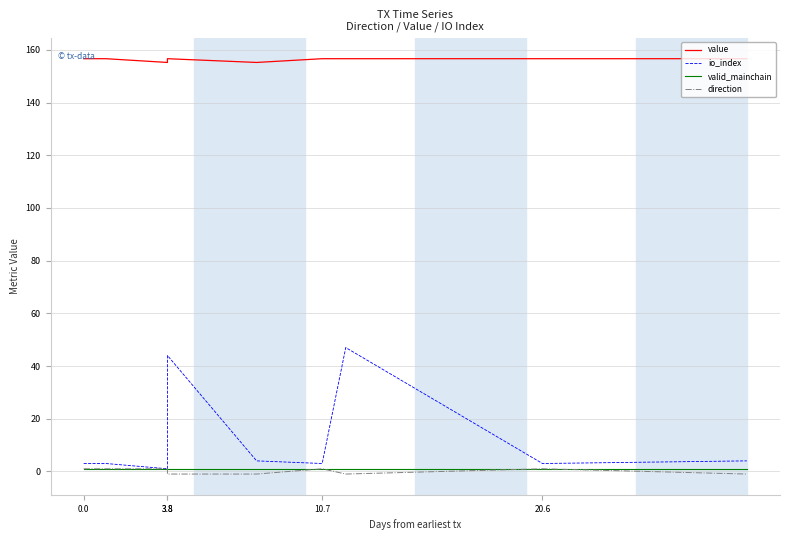

Between 6 and 9, which series saw the biggest shift?

direction